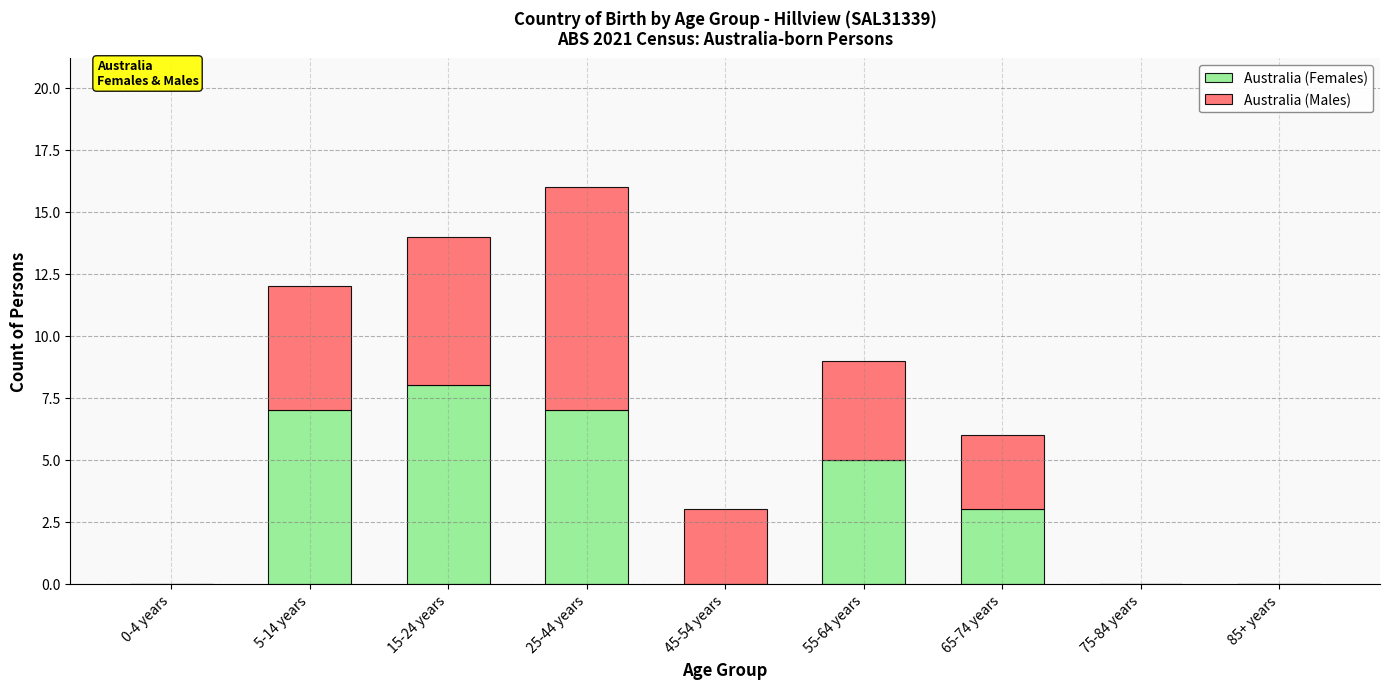

At which category is the sum across all series the highest?

25-44 years